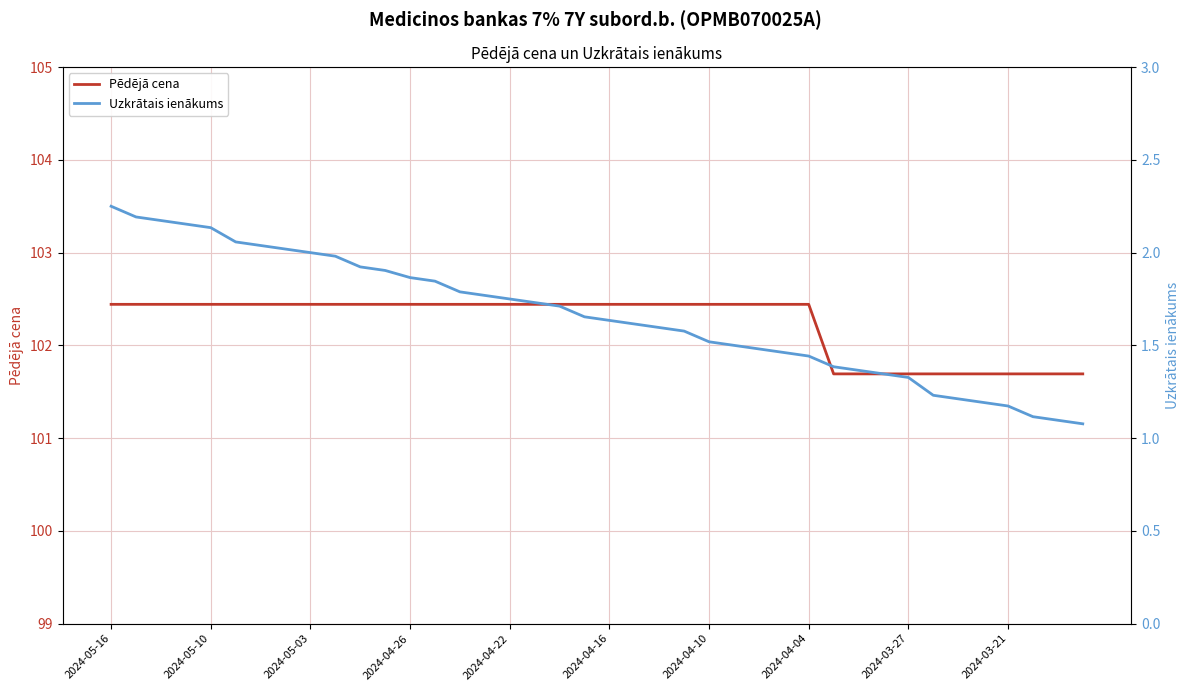

What is the minimum value shown in the chart?

1.1